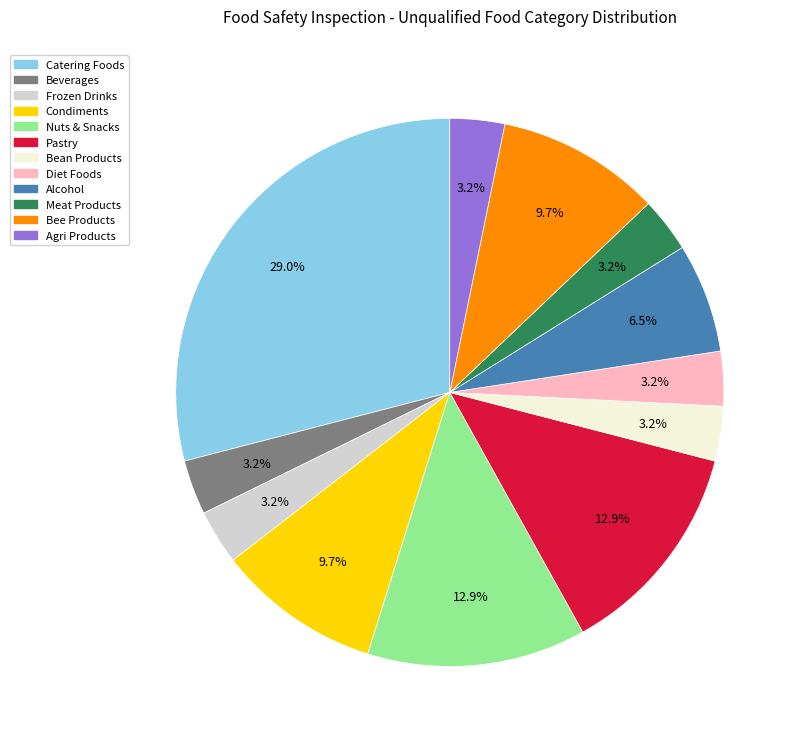

Does any single category account for the majority?

No